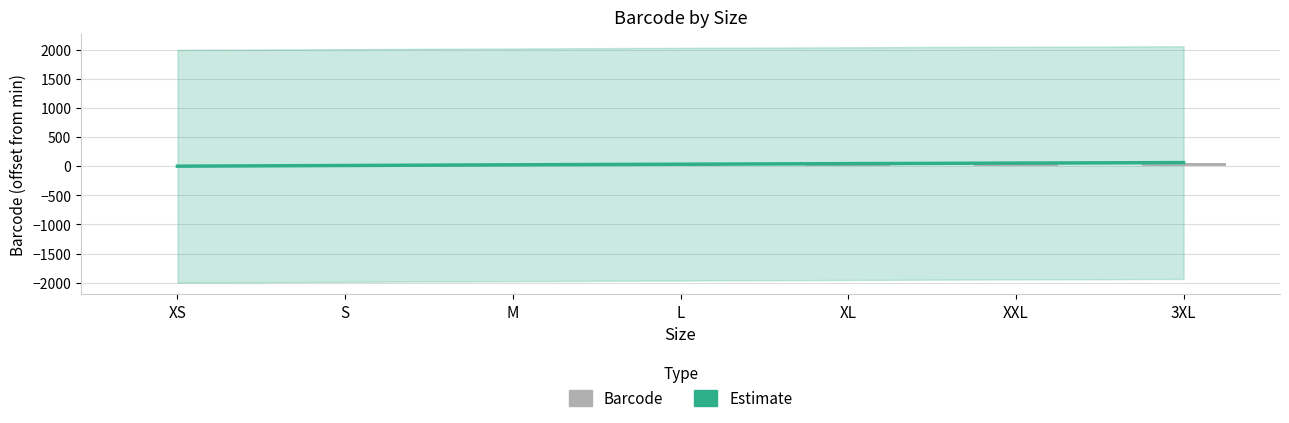

How many positive values are there?

6